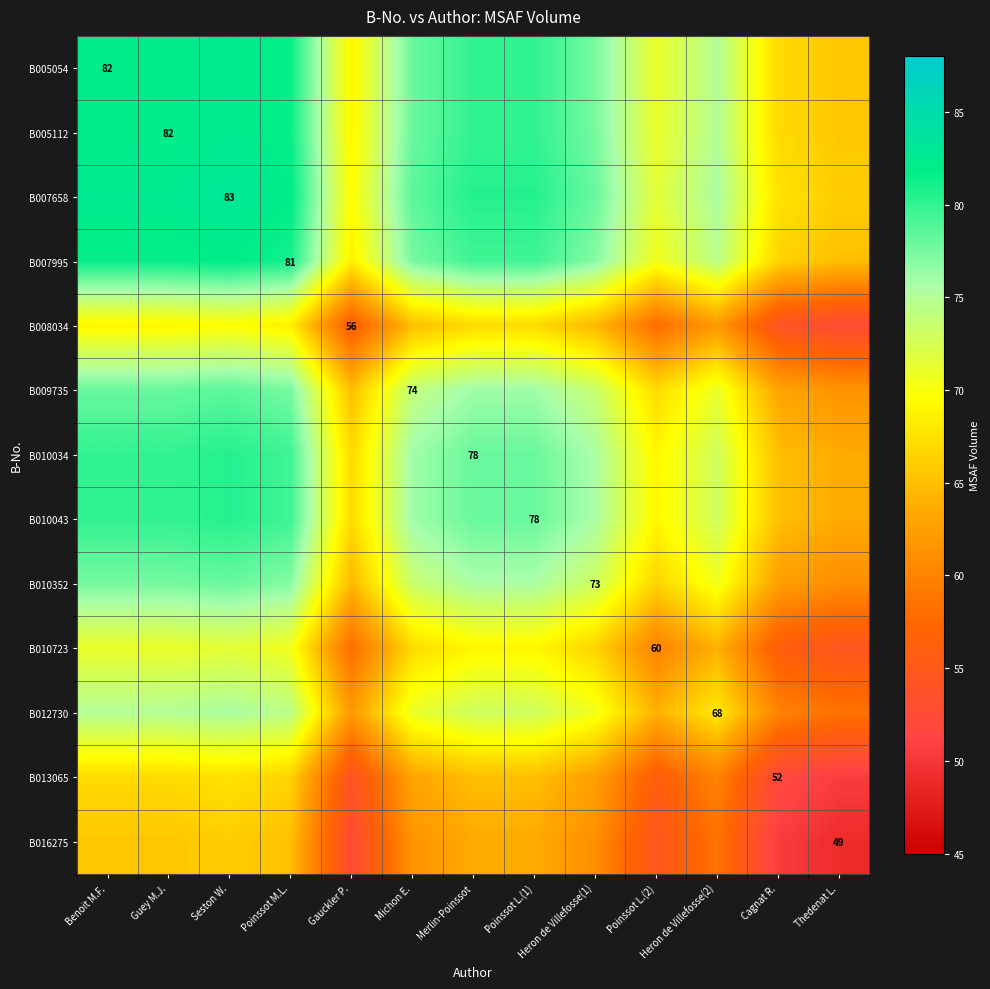

The B010723 series shows 60.0 at Poinssot L.(2). True or false?

True